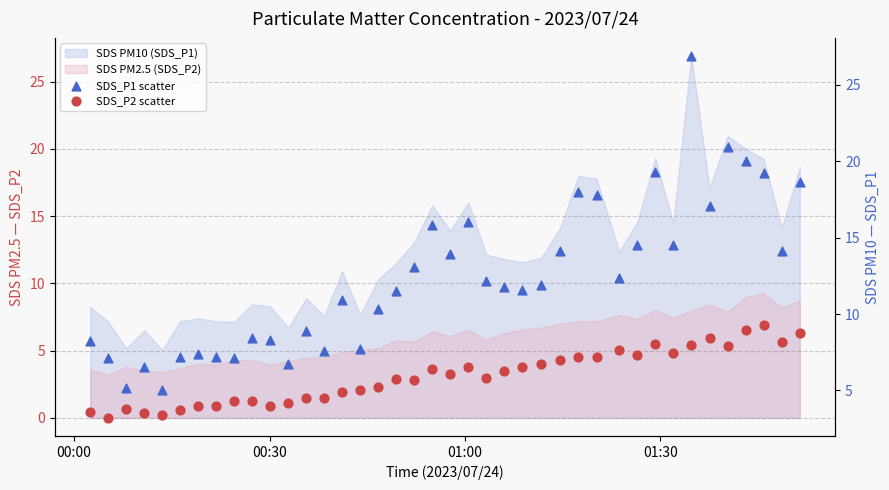

At how many categories does at least one series exceed 6?

38